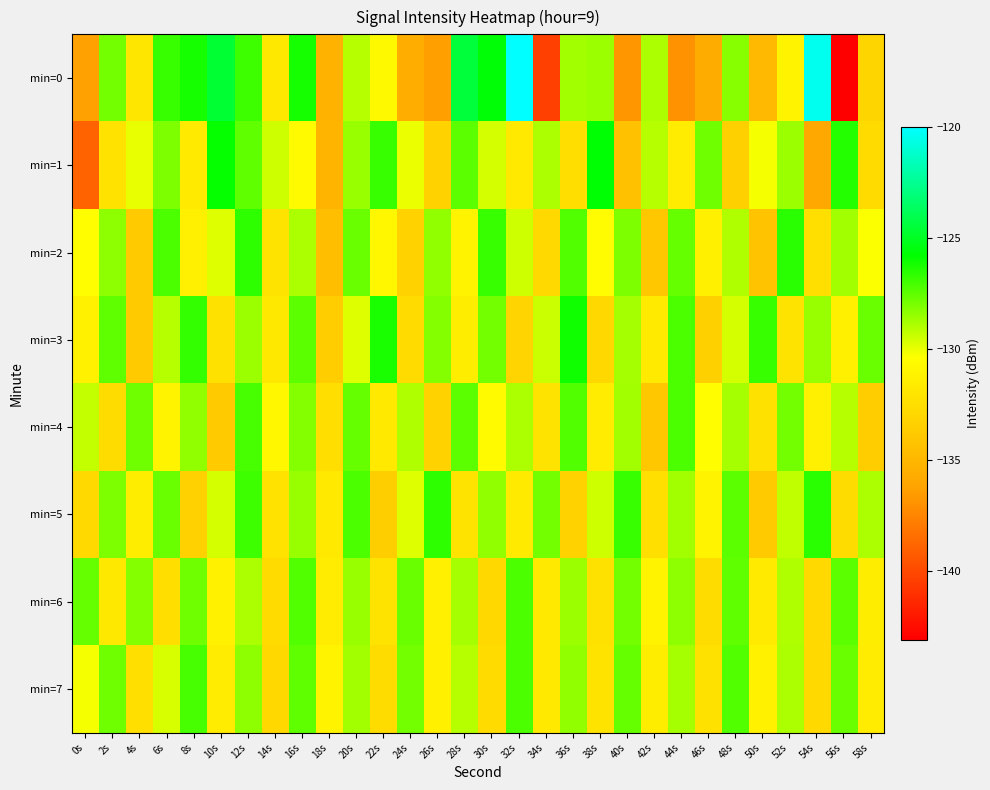

What is the greatest value displayed?

-120.0